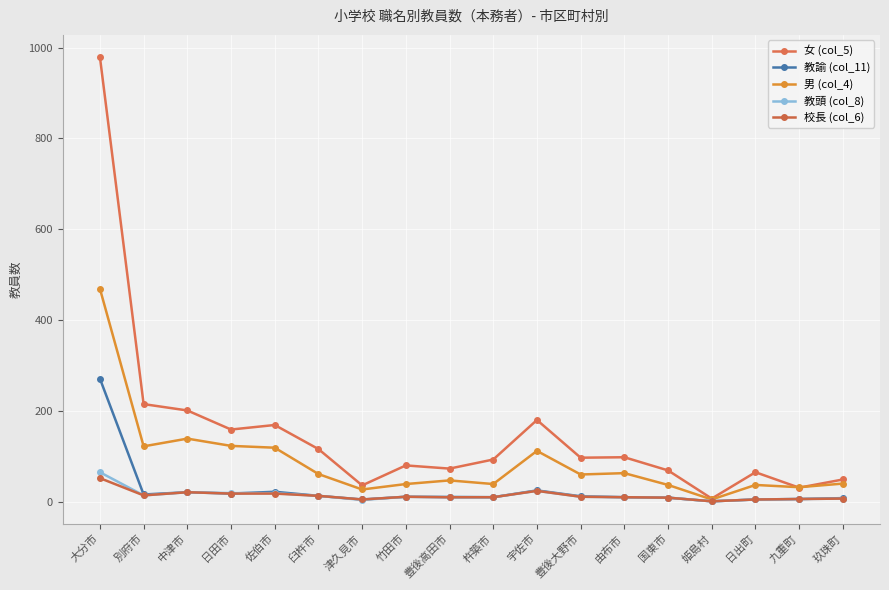

Read the 校長 (col_6) value at 豊後高田市.

10